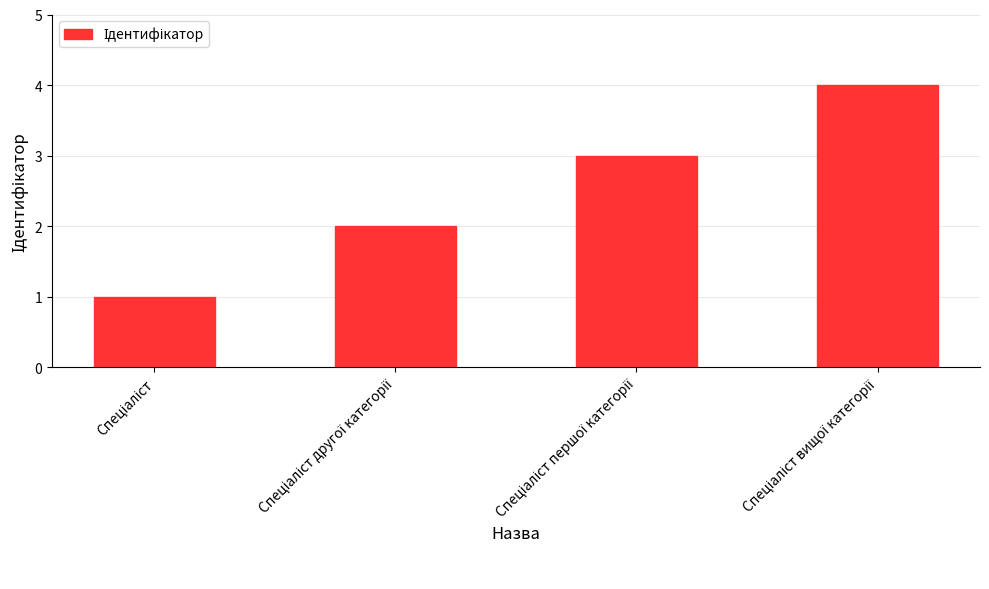

Reading right to left, extract all data points from this chart.

4	3	2	1